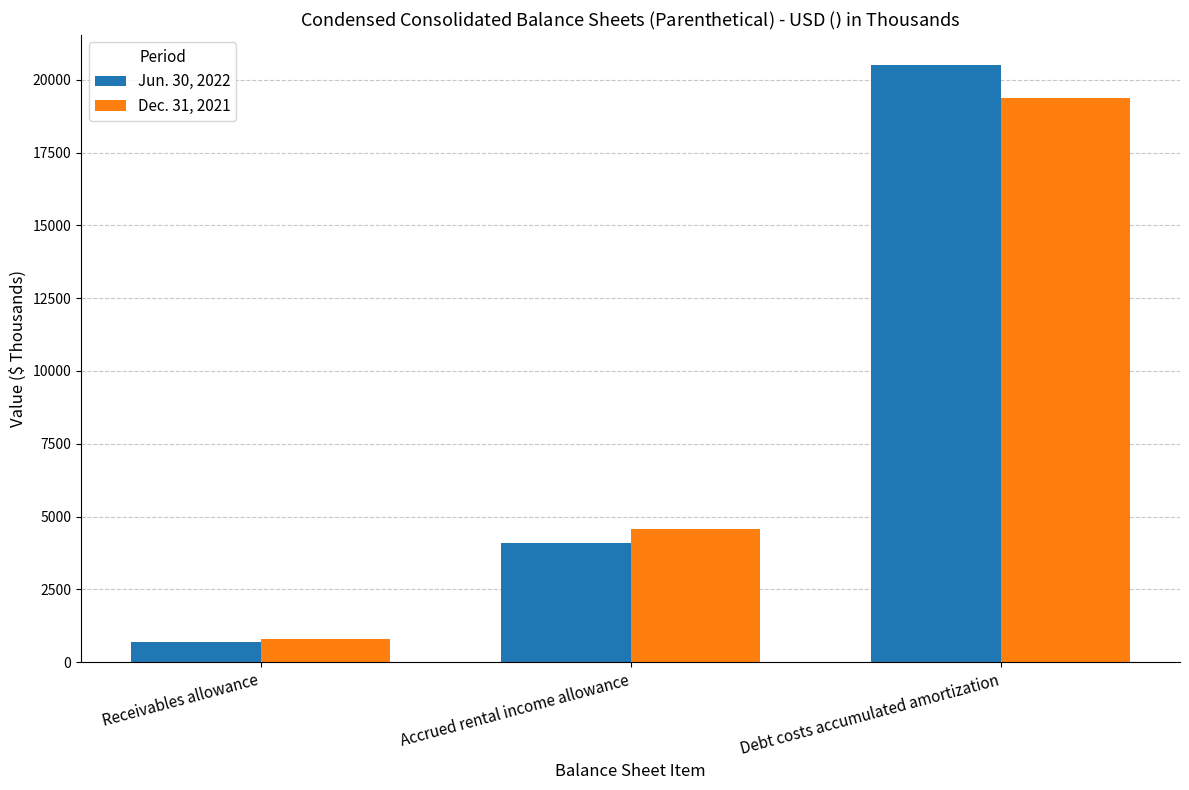

What is the highest value of the Jun. 30, 2022 series?

20515